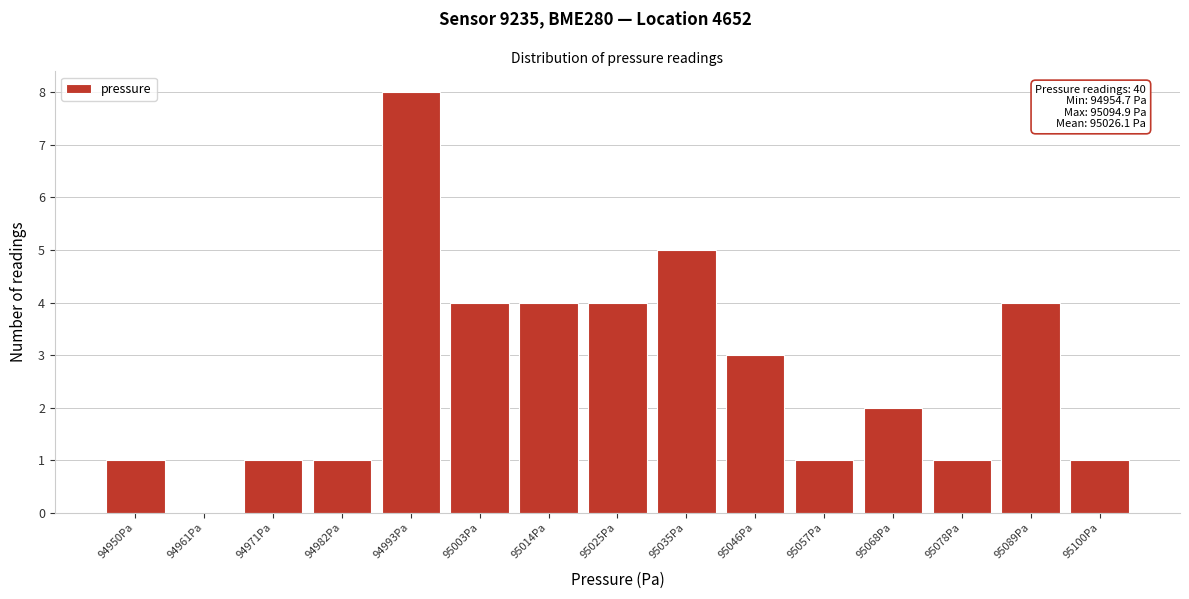

Which range on the x-axis has the tallest bar?

94988 to 94998